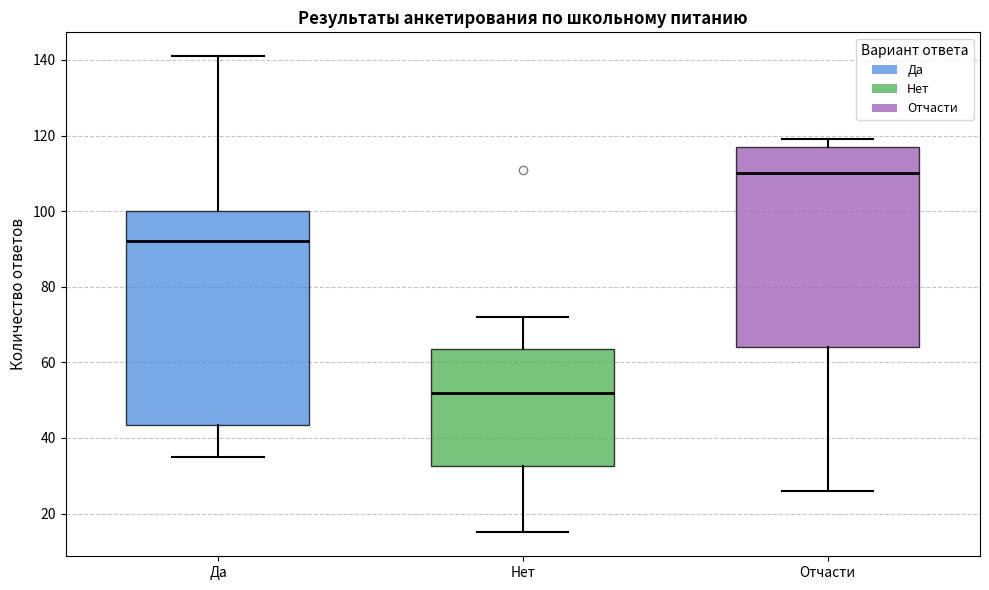

Where is the upper edge of the box for Нет on the y-axis? The values are not printed on the chart, so give them approximately, as read against the axis.

64